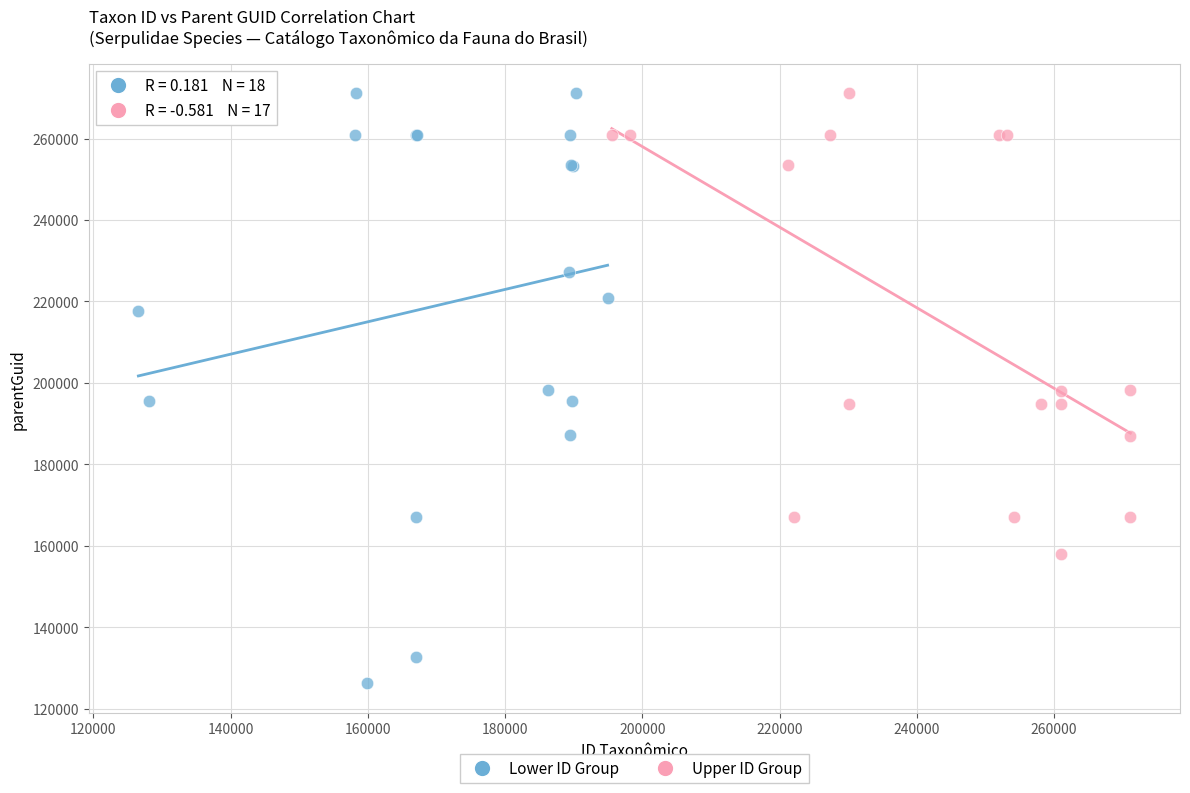

Which series has the largest Y range (max minus min)?

Lower ID Group